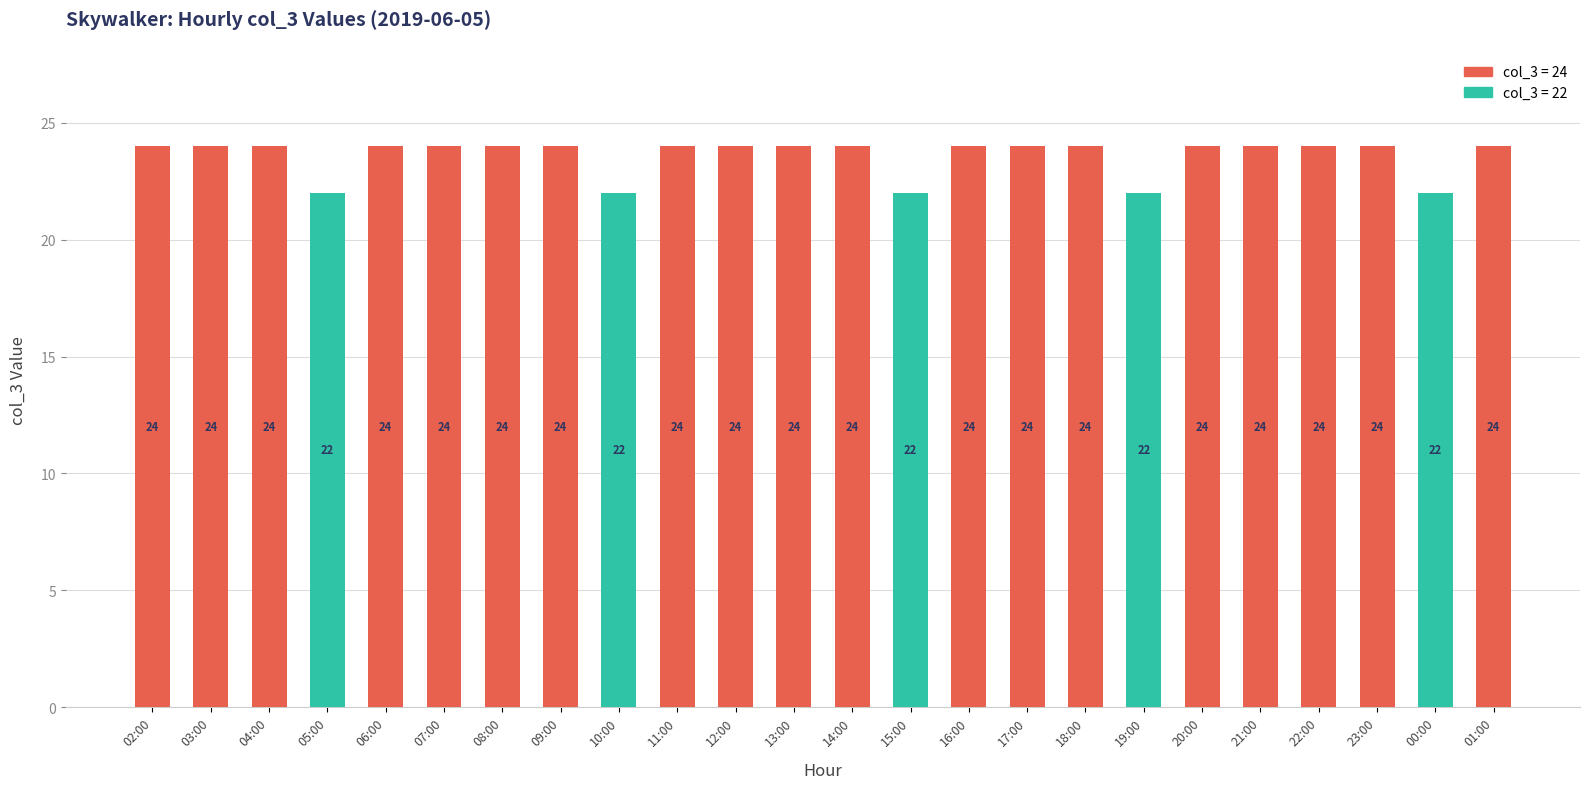

What position from the left is 08:00?

7